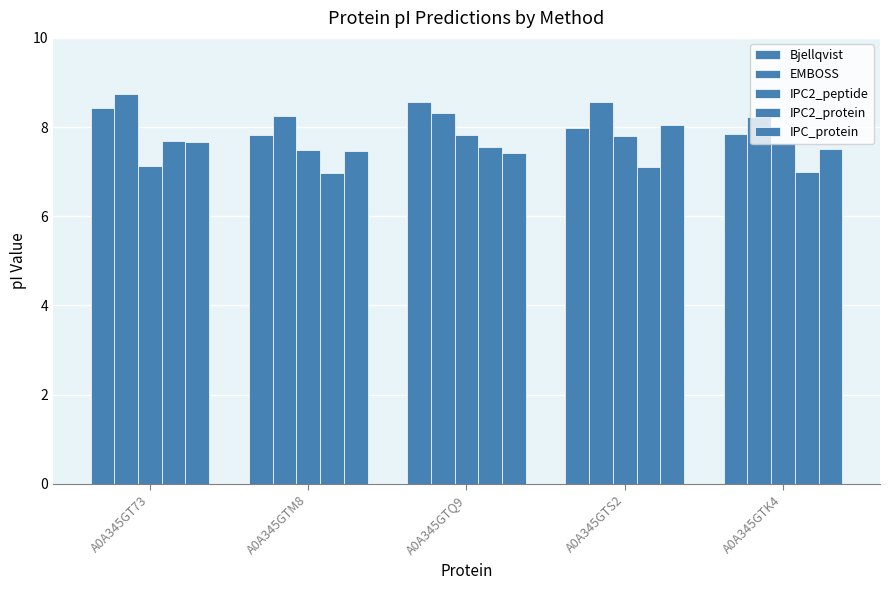

How many groups of bars are there?

5